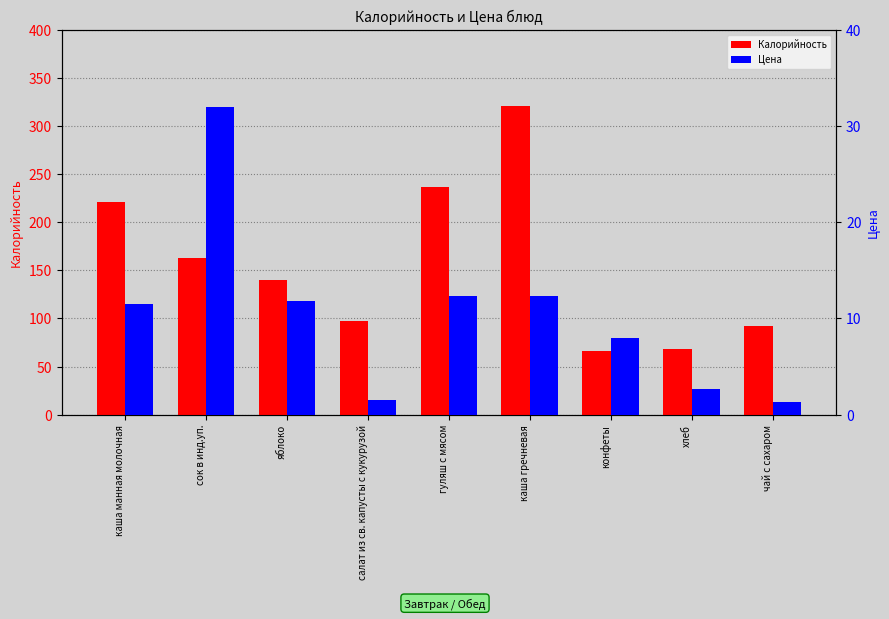

Reading right to left, what are all the values shown in this chart?

Калорийность: 92.0	67.8	66.0	321.4	236.6	97.6	139.7	163.0	221.0
Цена: 1.3	2.7	8.0	12.3	12.3	1.5	11.8	32.0	11.5